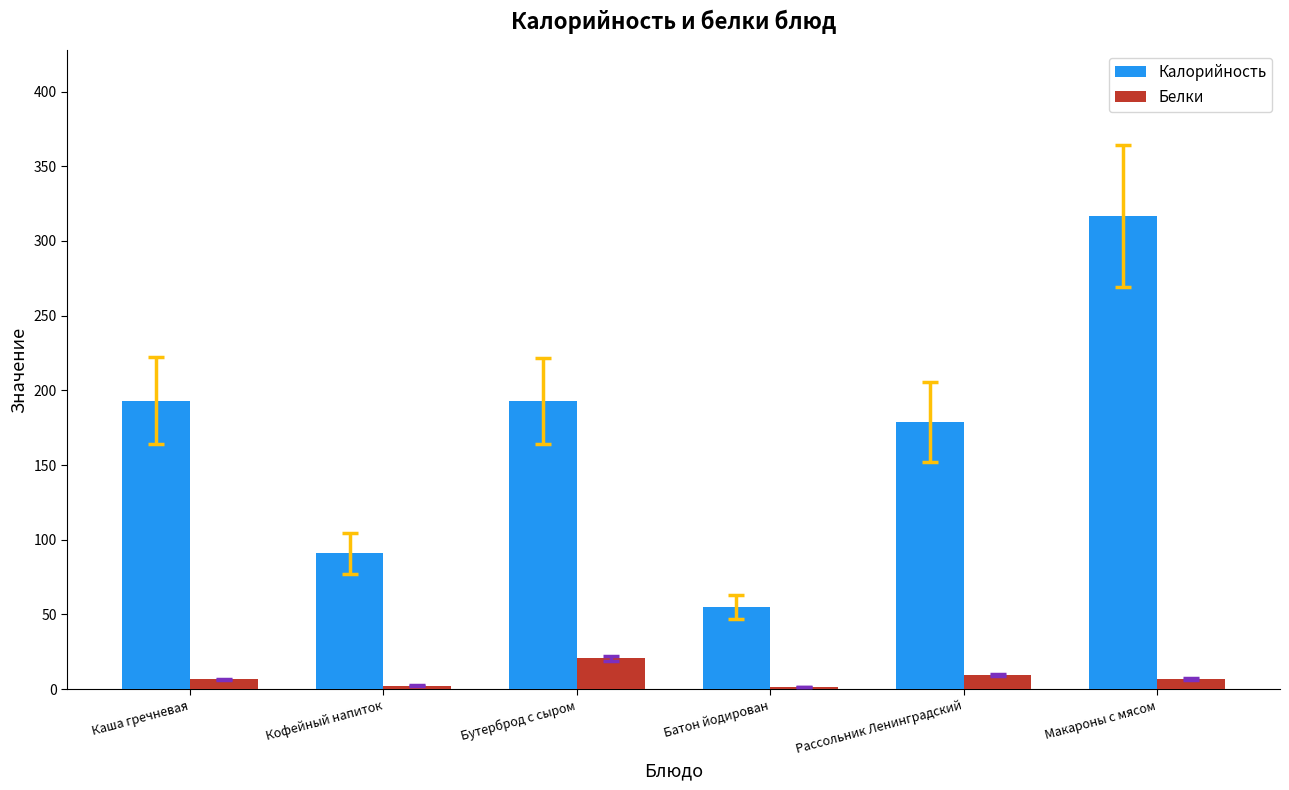

Which series changed the most between Кофейный напиток and Рассольник Ленинградский?

Калорийность